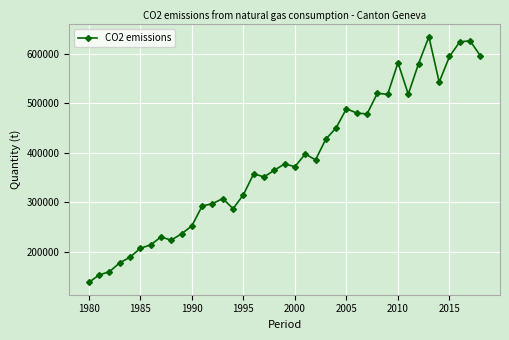

What is the maximum value shown in the chart?

634342